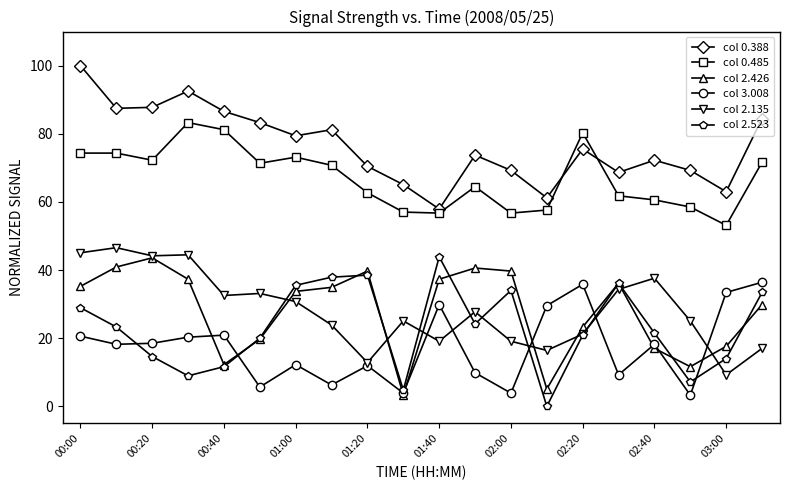

What is the value of the col 2.523 point at the 6th from the left?

20.0